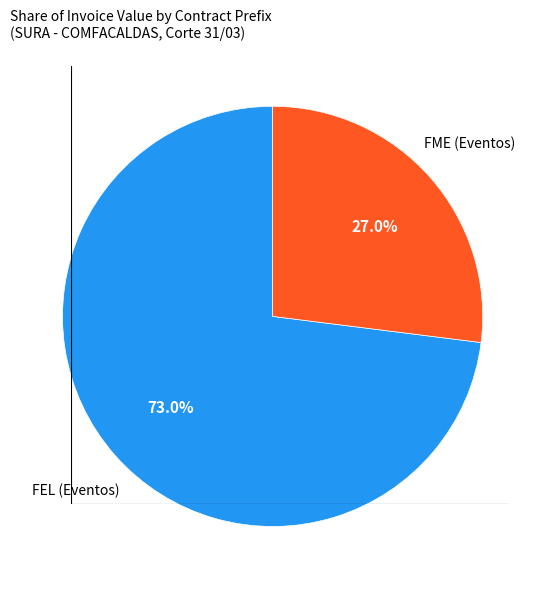

Is there a majority slice in this chart?

Yes